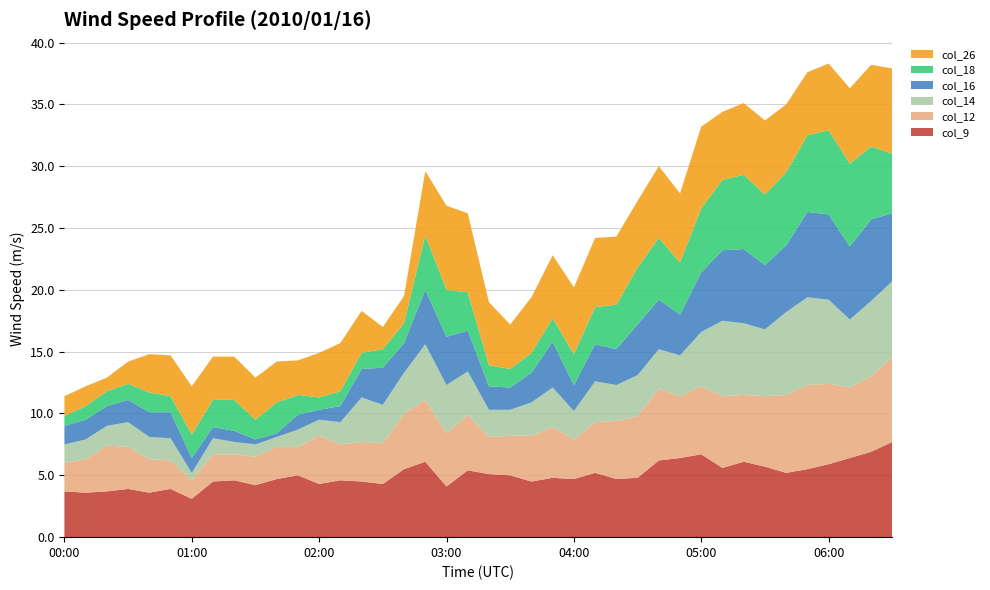

Reading left to right, transcribe all the data shown in this chart.

col_9: 3.7	3.6	3.7	3.9	3.6	3.9	3.1	4.5	4.6	4.2	4.7	5.0	4.3	4.6	4.5	4.3	5.5	6.1	4.1	5.4	5.1	5.0	4.5	4.8	4.7	5.2	4.7	4.8	6.2	6.4	6.7	5.6	6.1	5.7	5.2	5.5	5.9	6.4	6.9	7.7
col_12: 2.3	2.7	3.7	3.4	2.7	2.3	1.5	2.2	2.1	2.3	2.6	2.3	3.9	2.9	3.2	3.3	4.5	5.0	4.3	4.5	3.0	3.2	3.7	4.1	3.2	4.1	4.7	5.0	5.8	5.0	5.5	5.8	5.4	5.7	6.3	6.8	6.5	5.7	6.1	6.9
col_14: 1.5	1.6	1.6	2.0	1.8	1.8	0.6	1.3	1.0	1.0	0.8	1.4	1.3	1.8	3.6	3.1	3.3	4.5	3.9	3.5	2.2	2.1	2.7	3.2	2.3	3.3	2.9	3.3	3.2	3.3	4.4	6.1	5.8	5.4	6.7	7.1	6.8	5.5	6.1	6.1
col_16: 1.5	1.6	1.6	1.8	2.0	2.1	1.2	0.9	0.9	0.4	0.3	1.2	0.8	1.3	2.3	3.0	2.4	4.4	3.9	3.3	1.9	1.8	2.4	3.7	2.1	3.0	2.9	4.1	4.0	3.3	4.8	5.7	6.0	5.2	5.4	6.9	6.9	5.9	6.6	5.5
col_18: 0.8	1.1	1.2	1.3	1.6	1.3	1.9	2.2	2.5	1.6	2.5	1.6	1.0	1.2	1.3	1.5	1.6	4.4	3.8	3.1	1.7	1.5	1.6	1.9	2.5	3.0	3.6	4.6	5.0	4.2	5.2	5.7	6.0	5.7	5.9	6.2	6.8	6.7	5.9	4.8
col_26: 1.6	1.6	1.1	1.8	3.1	3.3	3.9	3.5	3.5	3.4	3.3	2.8	3.6	3.9	3.4	1.8	2.2	5.2	6.8	6.4	5.1	3.6	4.5	5.1	5.4	5.6	5.5	5.4	5.8	5.6	6.6	5.5	5.8	6.0	5.5	5.1	5.4	6.1	6.6	6.9